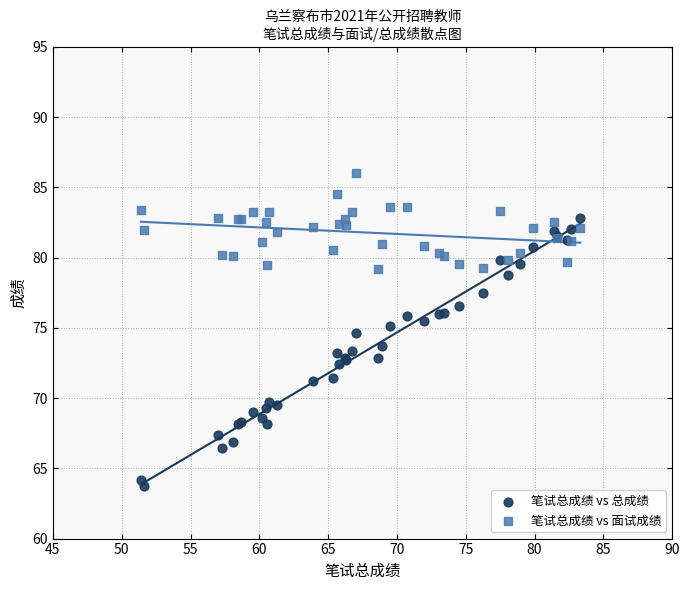

Which series contains the lowest Y value?

笔试总成绩 vs 总成绩